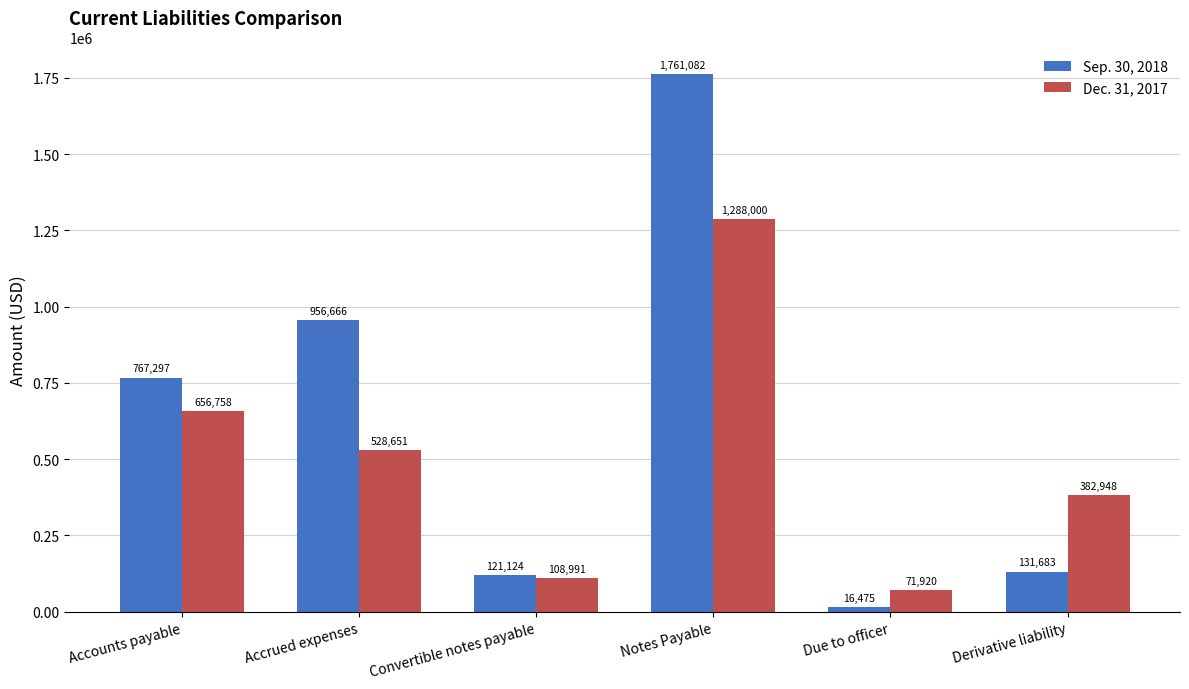

Reading left to right, transcribe all the data shown in this chart.

Sep. 30, 2018: 767297	956666	121124	1761082	16475	131683
Dec. 31, 2017: 656758	528651	108991	1288000	71920	382948